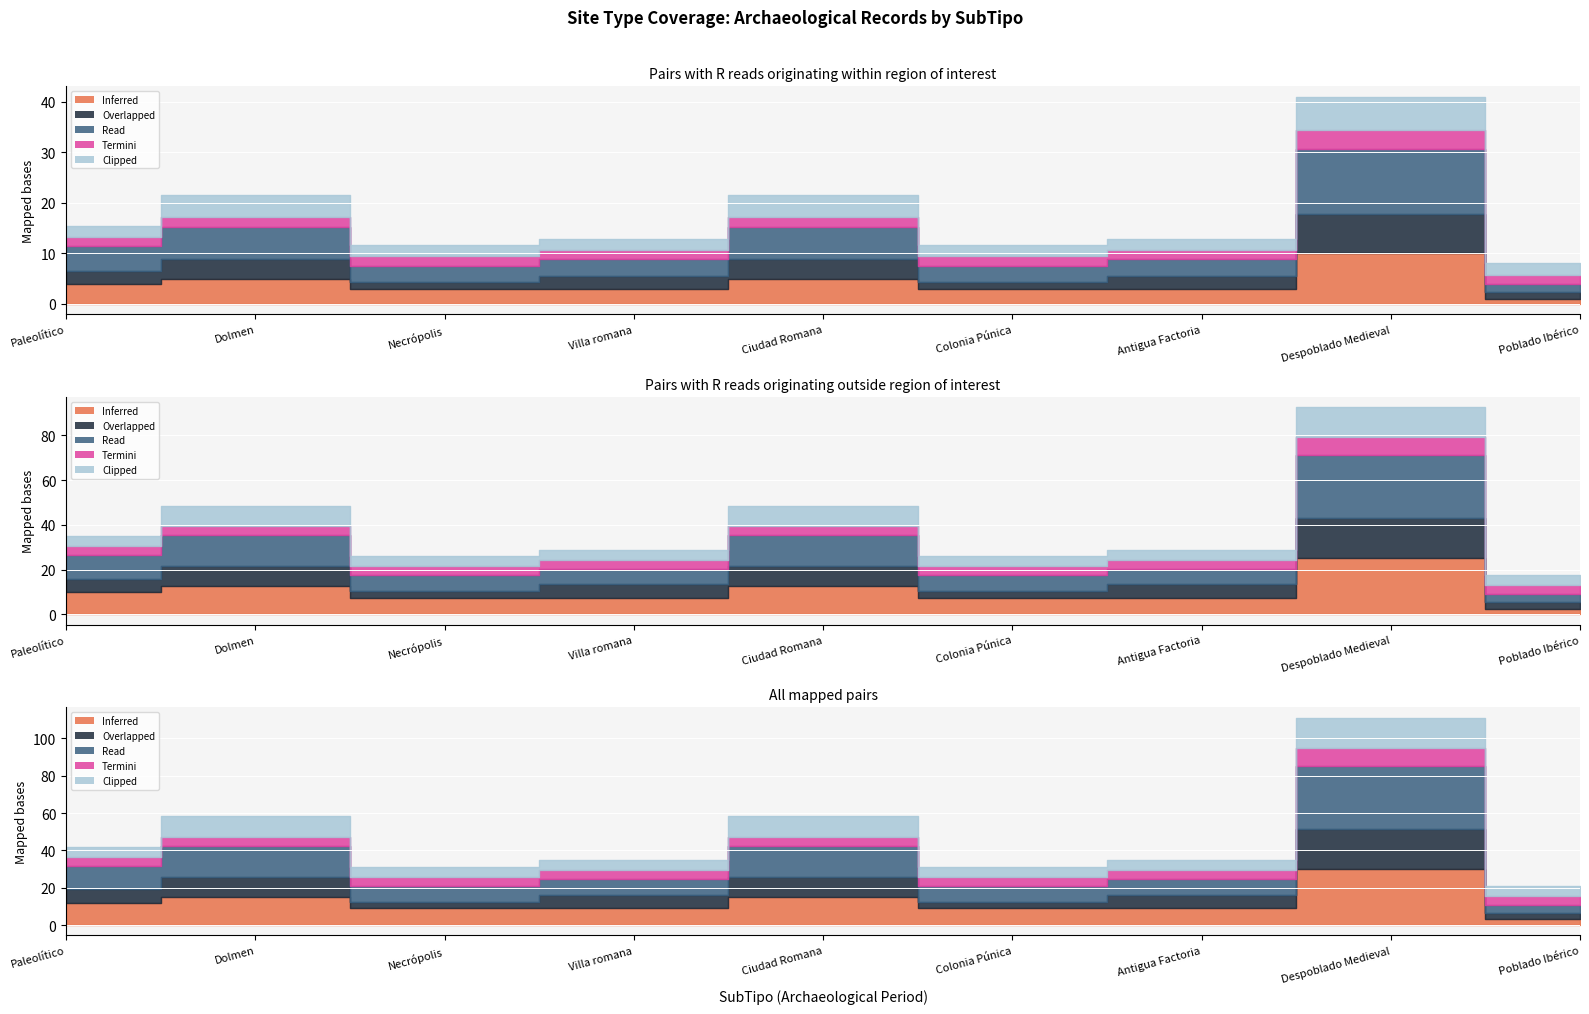

At which category is the sum across all series the highest?

Despoblado Medieval